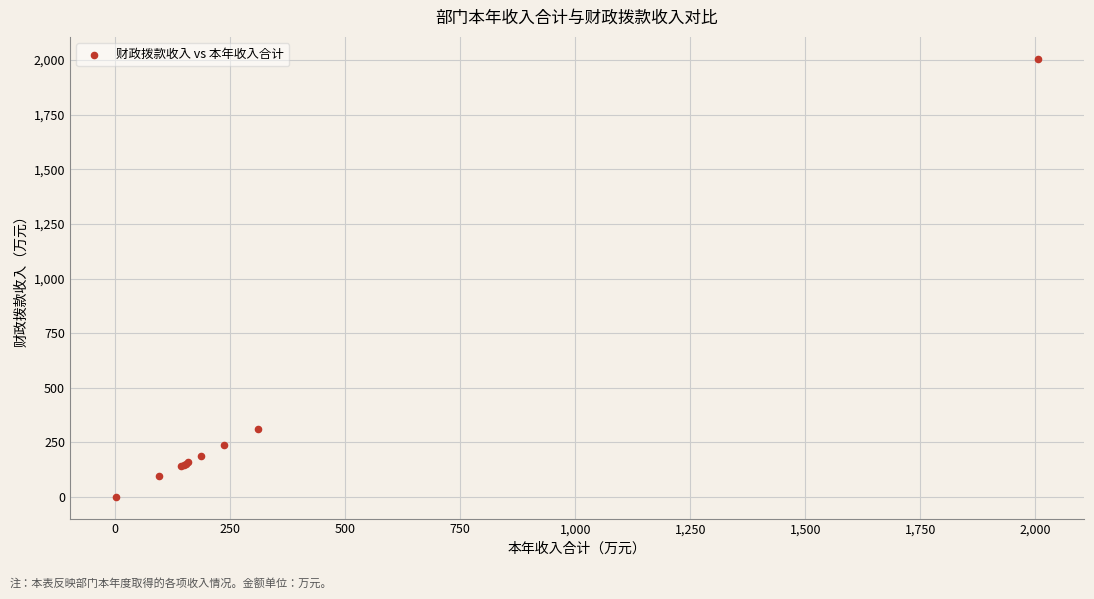

What Y value in the scatter plot is closest to 1003?

309.8